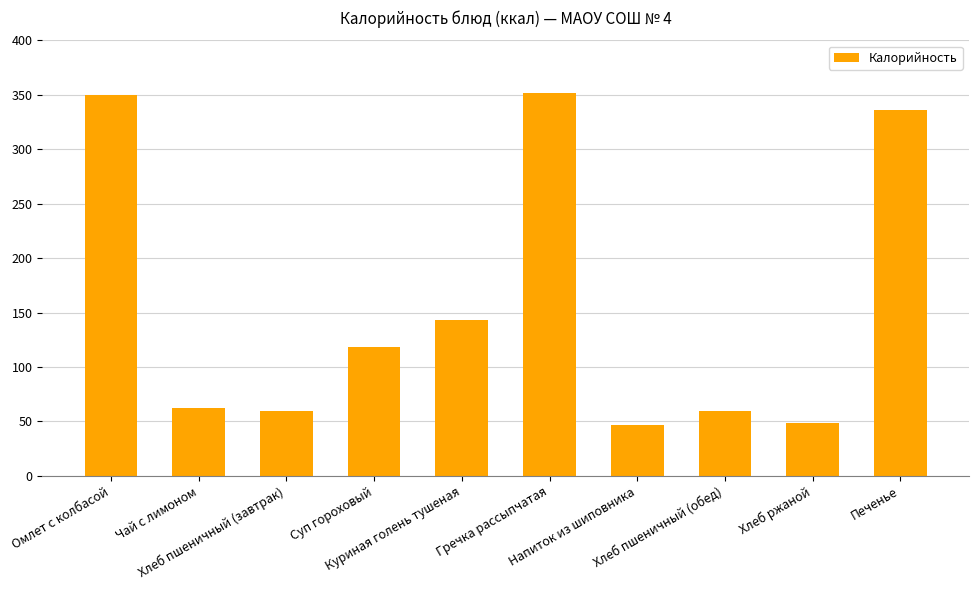

Where is the data nearest to the value 199?

Куриная голень тушеная